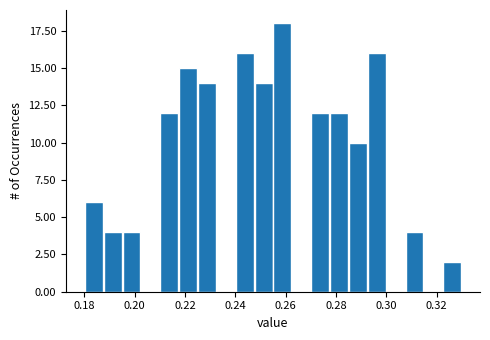

Around what value on the x-axis is the tallest bar? Give the approximate position of its centre, as read against the axis.

0.258